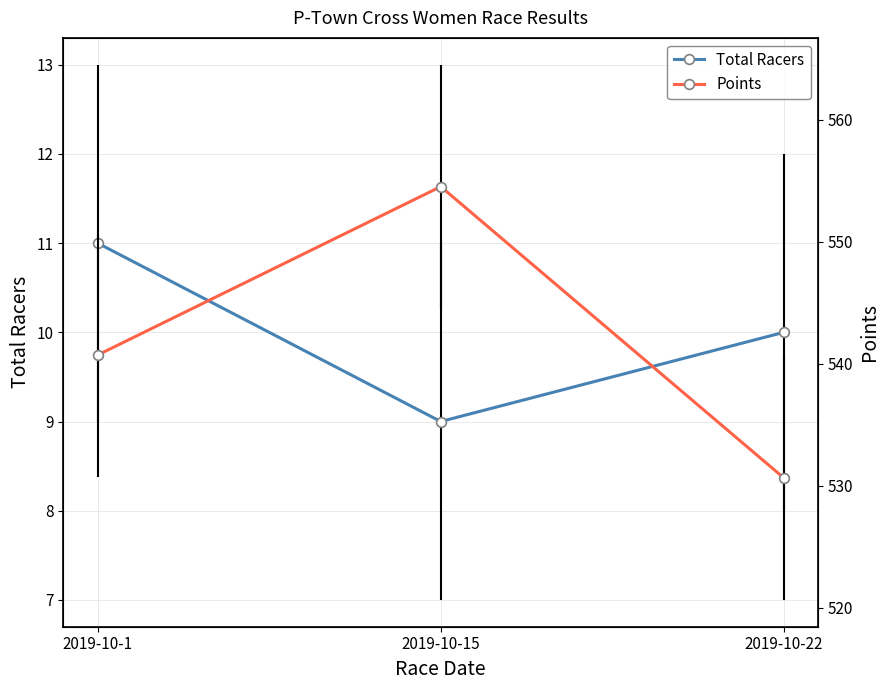

List the labels in order of Total Racers value, smallest first.

2019-10-15, 2019-10-22, 2019-10-1